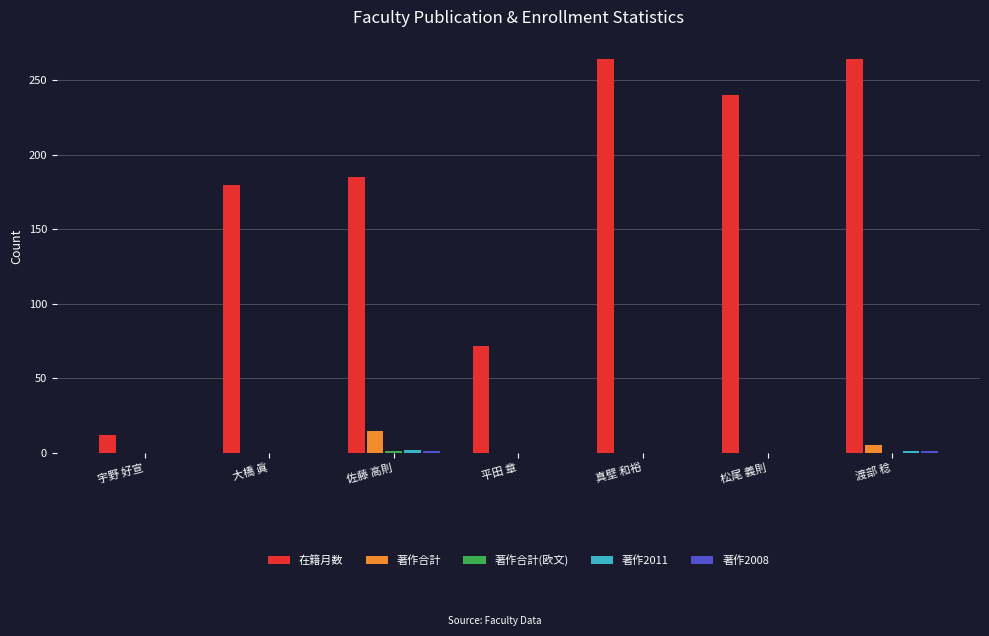

Which series has the largest total across all categories?

在籍月数